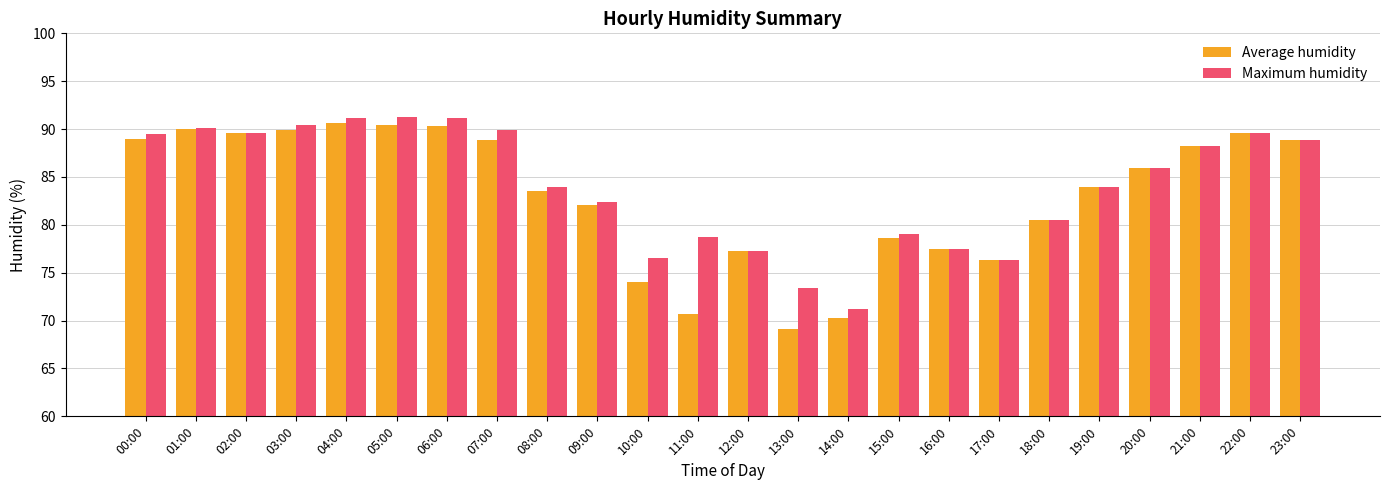

At which label is Average humidity closest to 79?

15:00